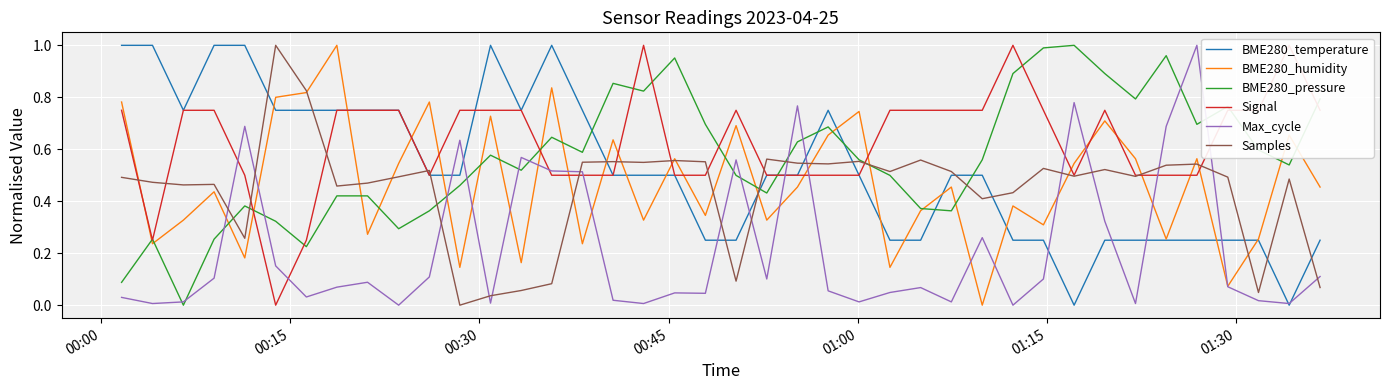

What is the greatest value displayed?

1.0